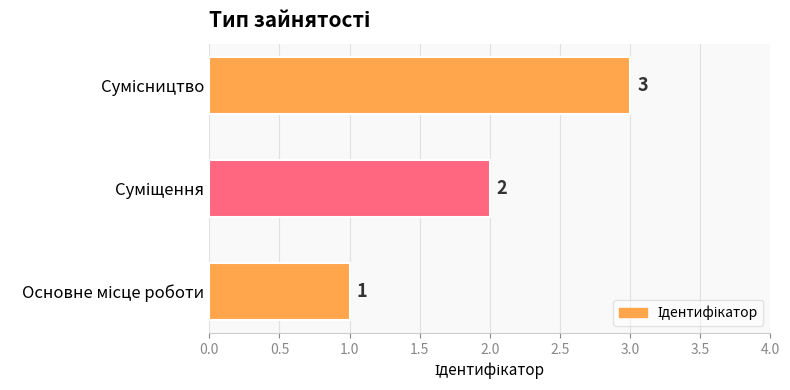

What is the greatest value displayed?

3